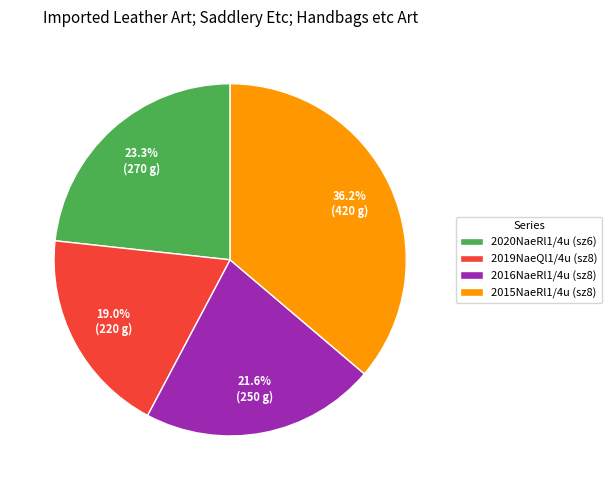

Count the number of slices in the pie.

4